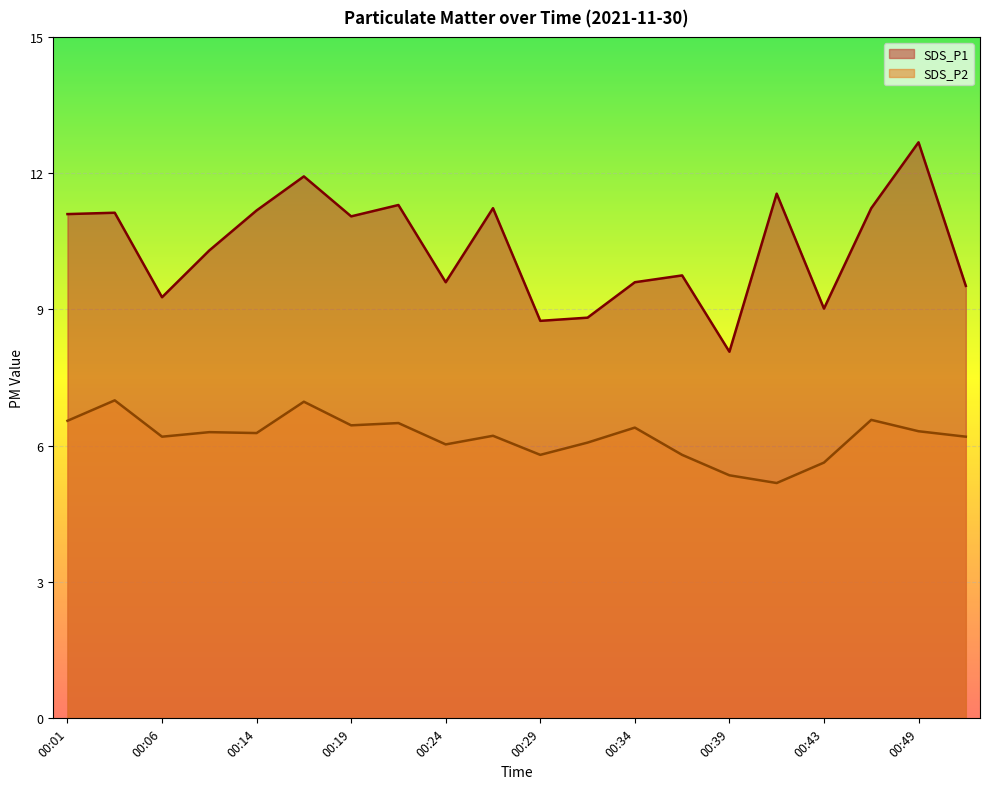

True or false: SDS_P1 and SDS_P2 cross at least once.

False